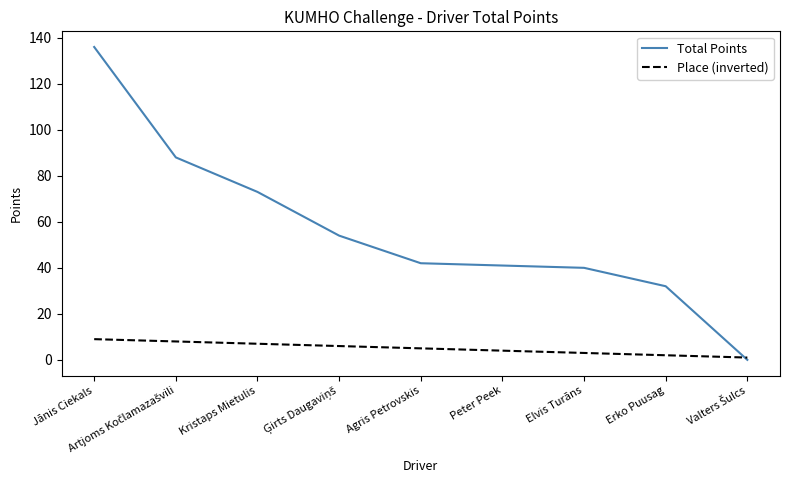

Which category has the highest value in the Total Points series?

Jānis Ciekals